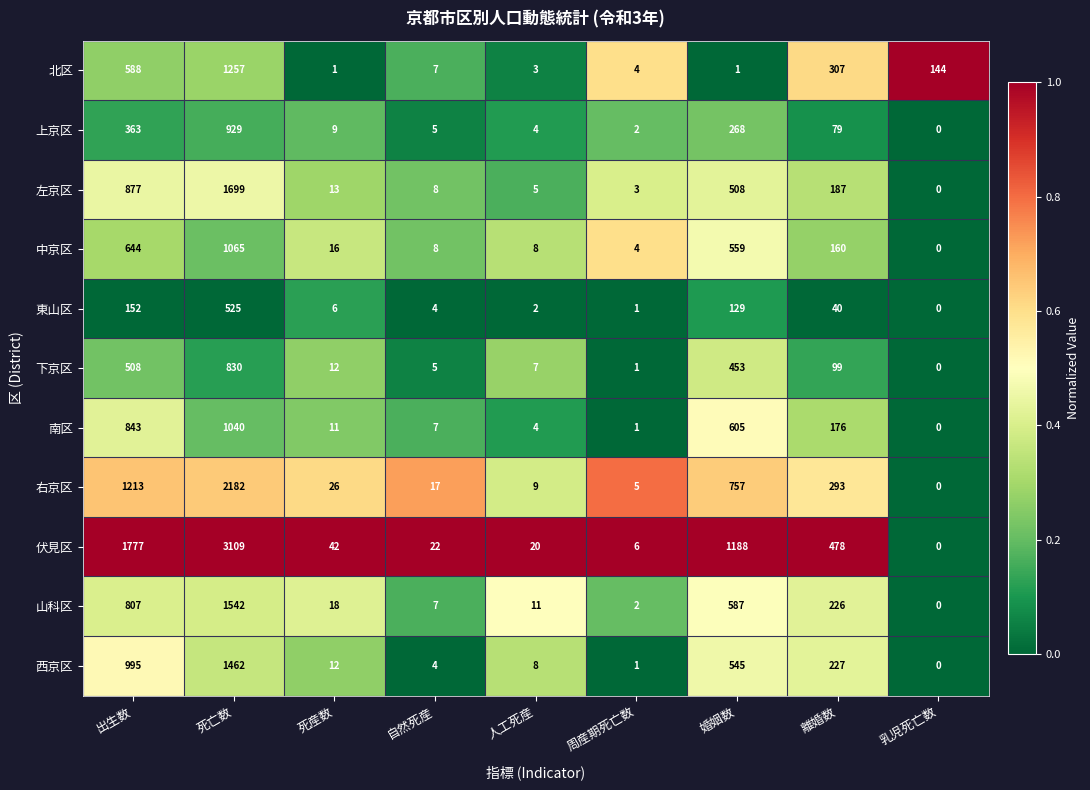

The 伏見区 series shows 1777 at 出生数. True or false?

True